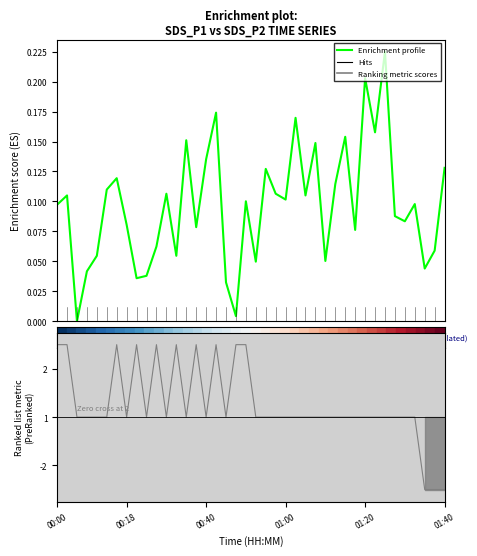

What position from the left is 12?

13